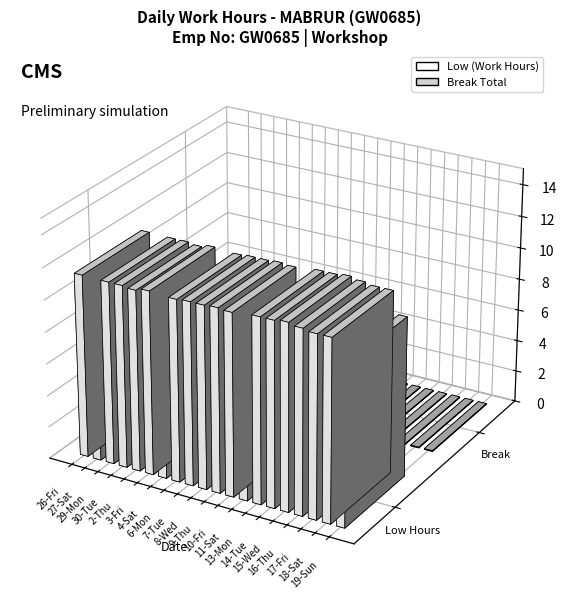

Reading right to left, what are all the values shown in this chart?

Low (Work Hours): 19-Sun=10.0	18-Sat=11.4	17-Fri=11.4	16-Thu=11.5	15-Wed=11.7	14-Tue=11.6	13-Mon=11.6	11-Sat=9.9	10-Fri=11.4	9-Thu=11.5	8-Wed=11.5	7-Tue=11.5	6-Mon=11.4	4-Sat=9.9	3-Fri=11.5	2-Thu=11.3	30-Tue=11.4	29-Mon=11.4	27-Sat=10.0	26-Fri=11.5
Break Total: 19-Sun=0.0	18-Sat=0.0	17-Fri=0.0	16-Thu=0.0	15-Wed=0.0	14-Tue=0.0	13-Mon=0.0	11-Sat=0.0	10-Fri=0.0	9-Thu=0.0	8-Wed=0.0	7-Tue=0.0	6-Mon=0.0	4-Sat=0.0	3-Fri=0.0	2-Thu=0.0	30-Tue=0.0	29-Mon=0.0	27-Sat=0.0	26-Fri=0.0